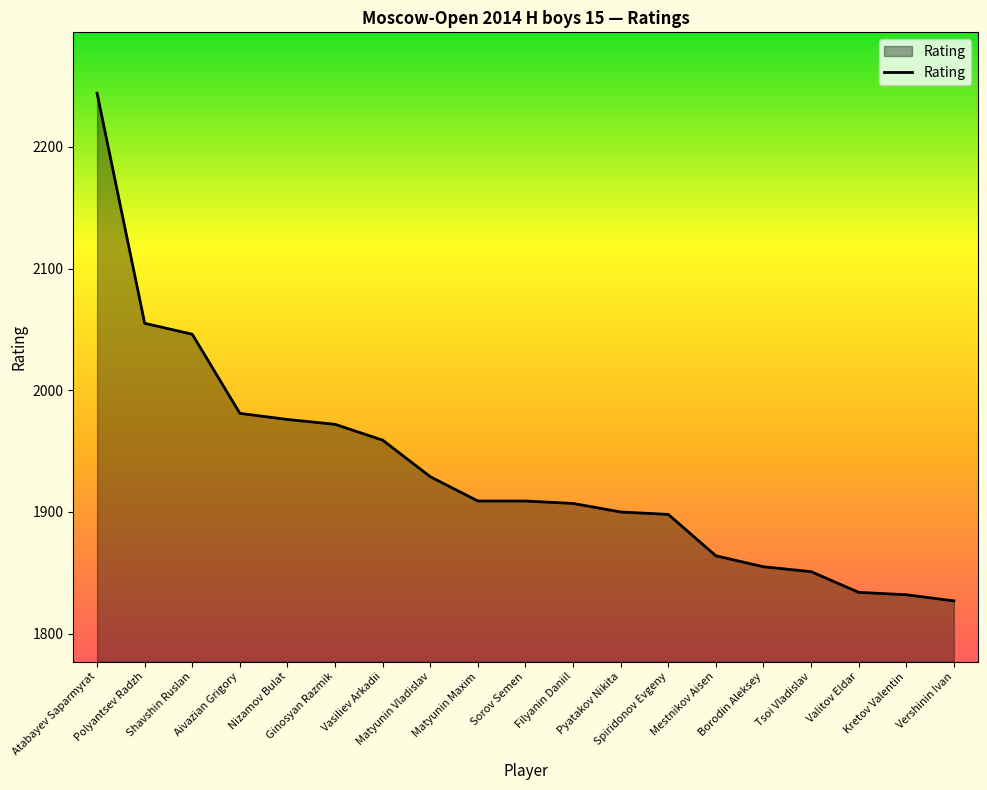

What is the difference between the values at Kretov Valentin and Sorov Semen?

77